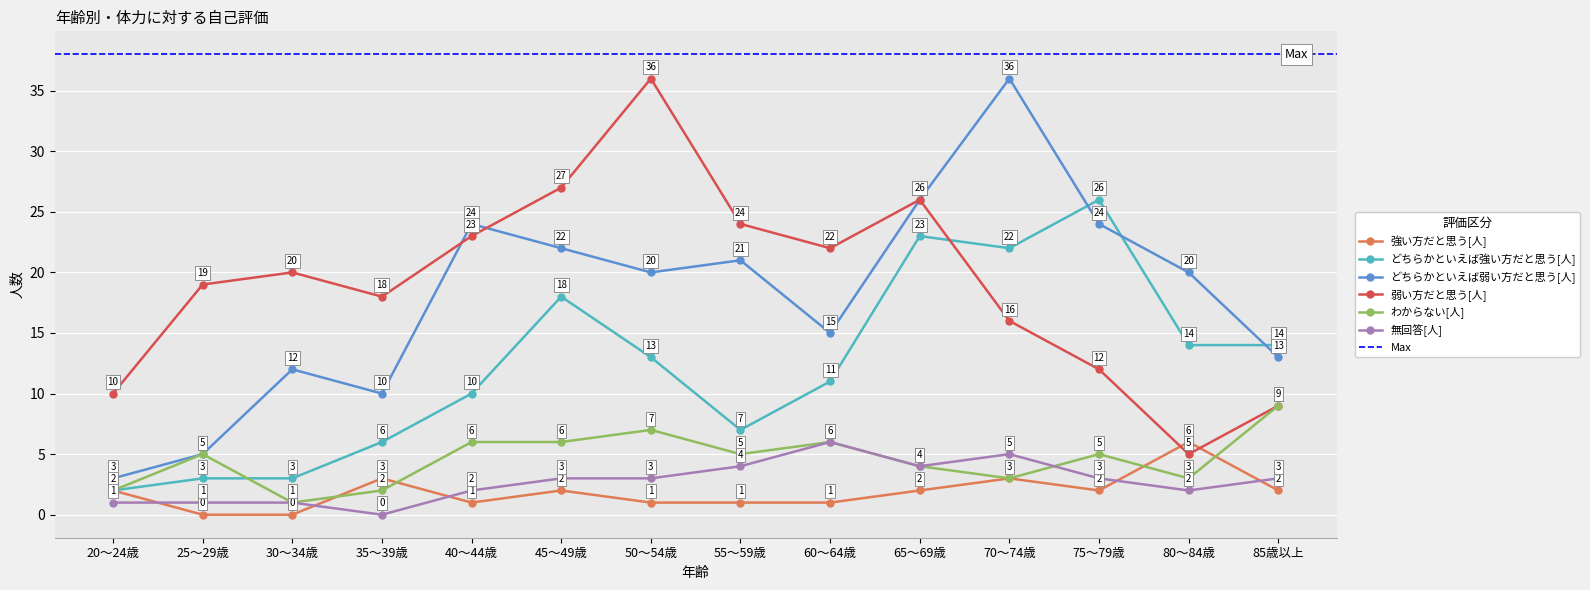

What is the label of the 3rd point from the left?

30～34歳